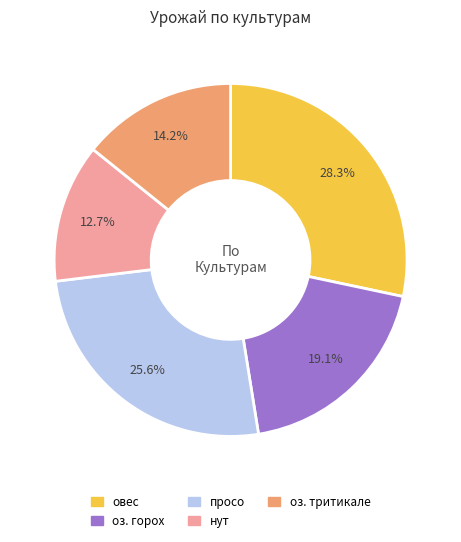

Is there any slice that represents more than half of the pie?

No